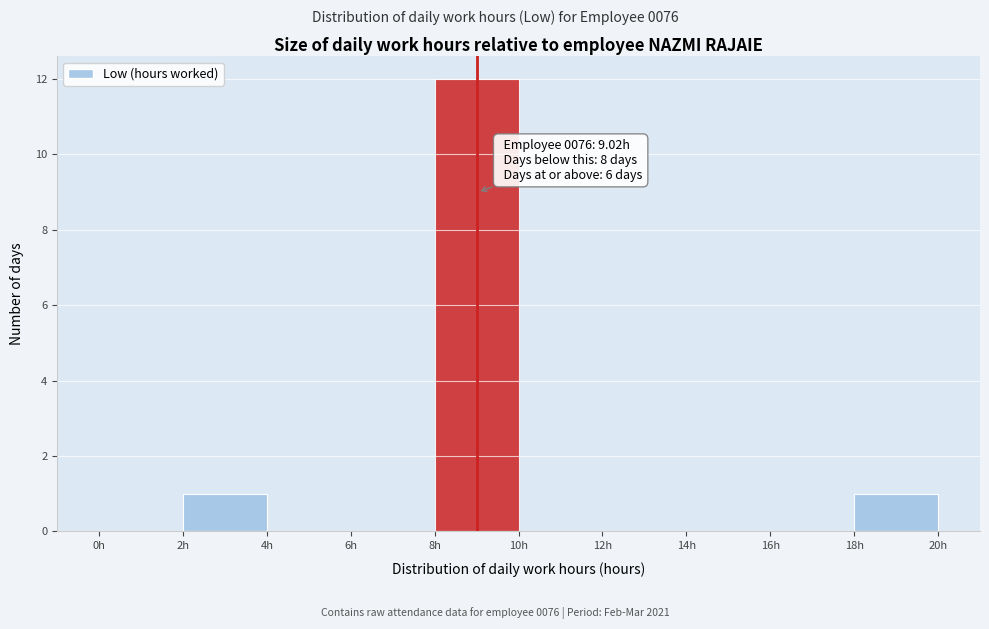

Over which range of the x-axis is the bar tallest?

8 to 10